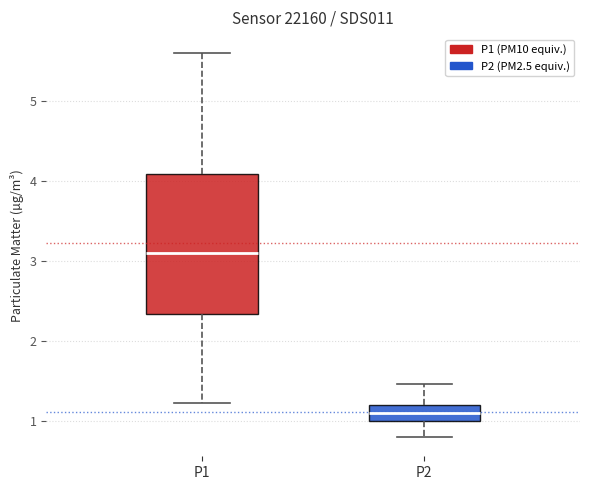

Which box is the tallest, from its lower edge to its upper edge?

P1